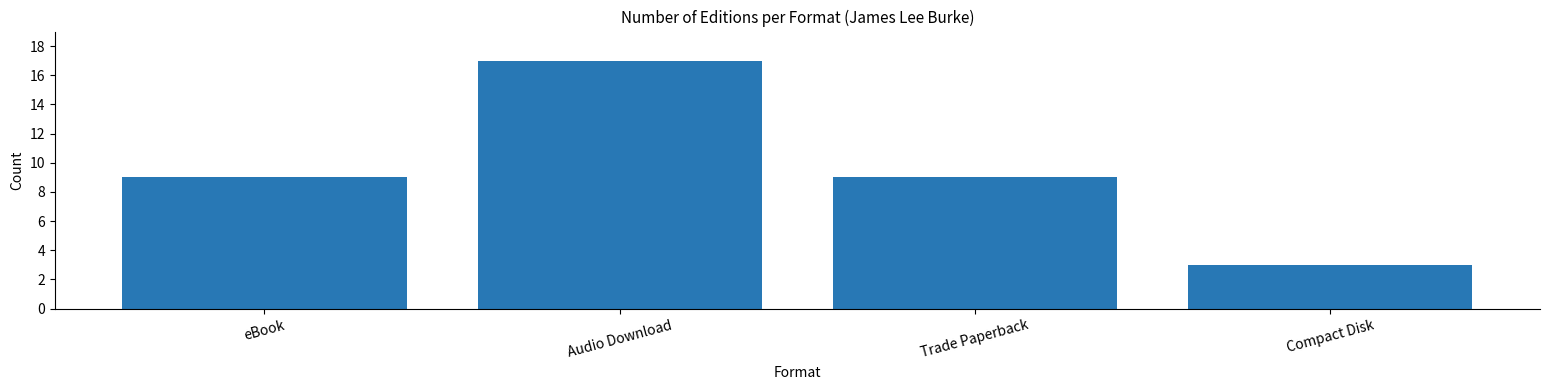

Reading left to right, list all the values displayed in this chart.

eBook=9	Audio Download=17	Trade Paperback=9	Compact Disk=3